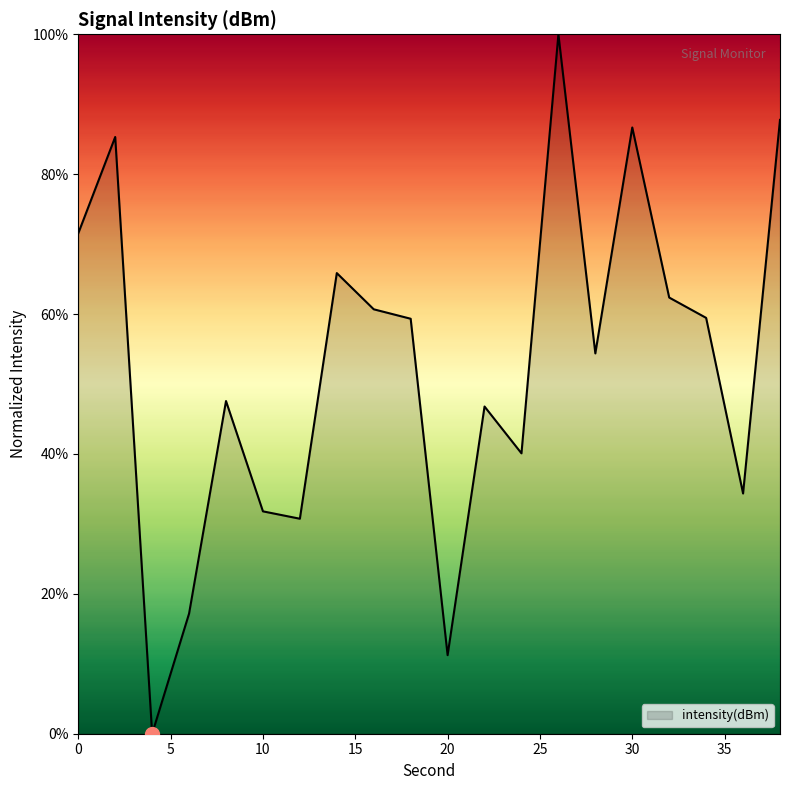

What is the difference between the maximum and minimum values?

100.0